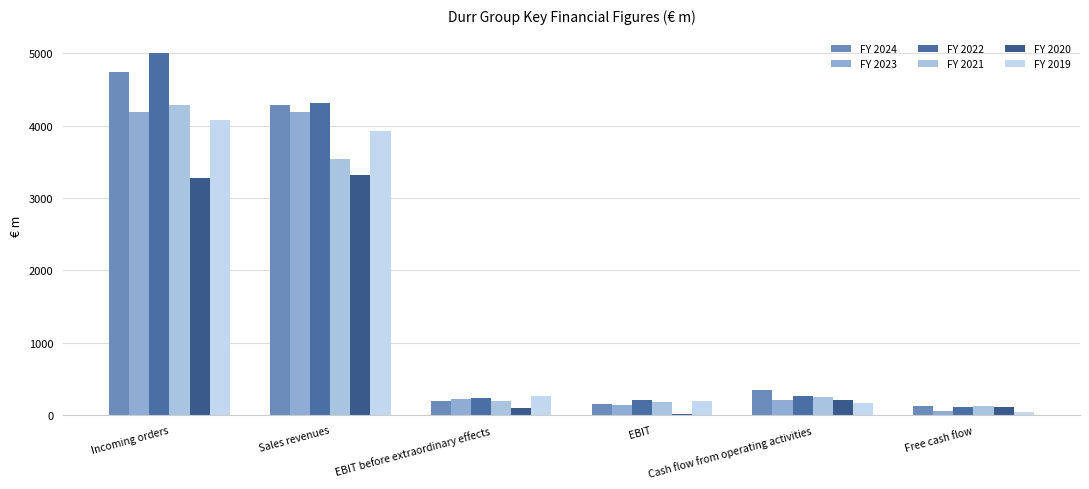

Are the bars grouped side by side (vs. stacked)?

Yes